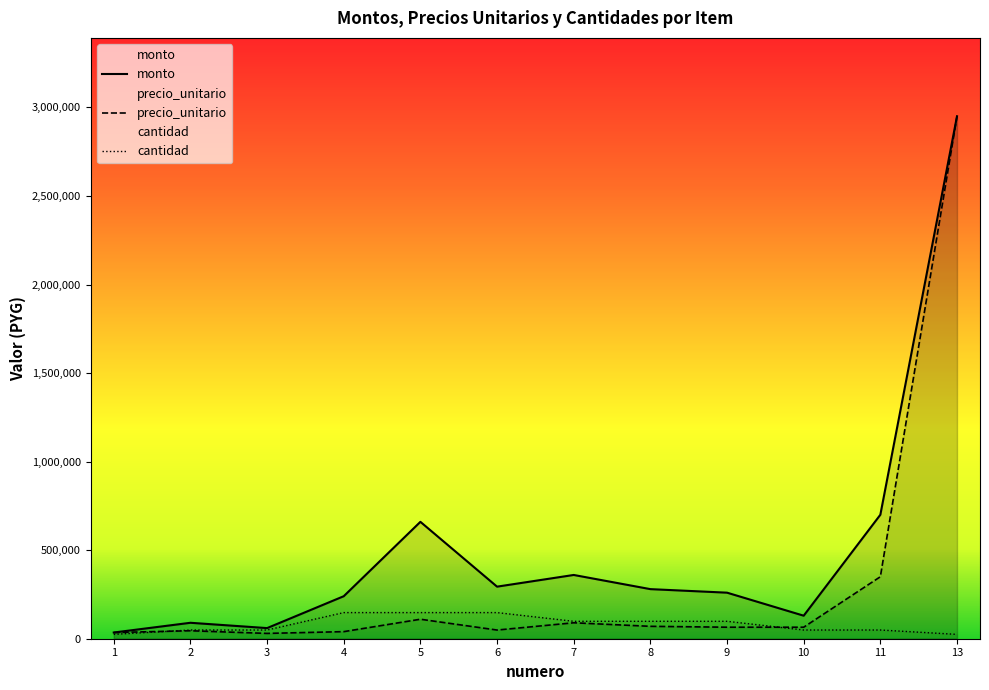

True or false: monto and cantidad cross at least once.

False